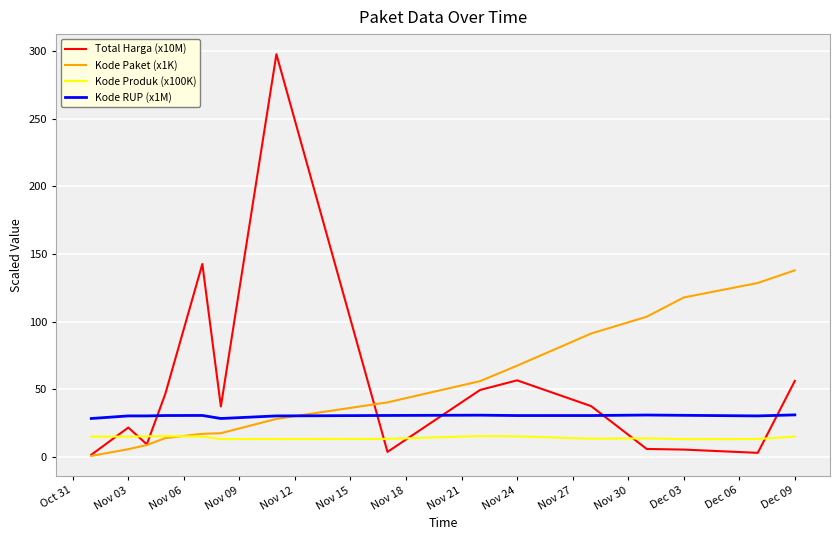

List the series in order of their peak value, lowest first.

Kode Produk (x100K), Kode RUP (x1M), Kode Paket (x1K), Total Harga (x10M)